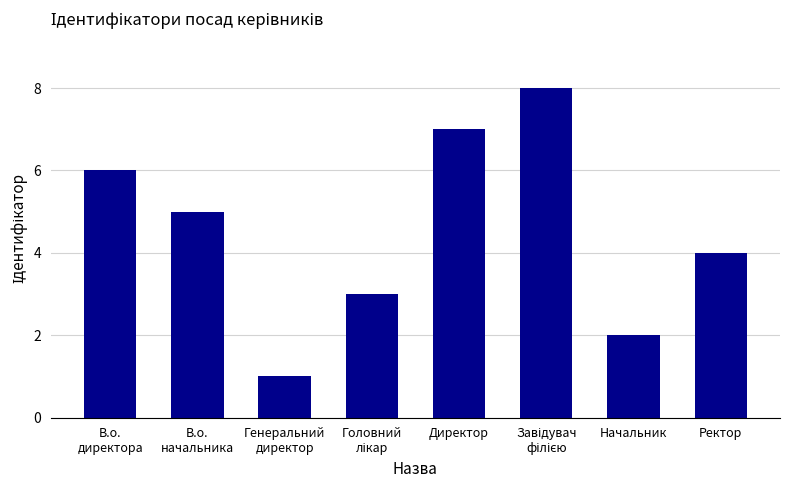

What is the label of the 4th bar from the right?

Директор